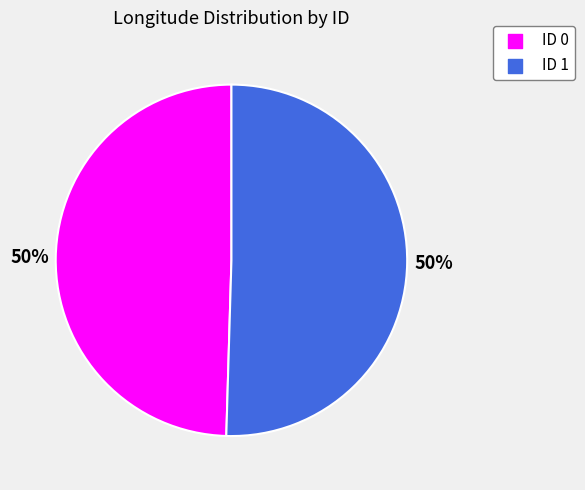

How many segments does this pie chart have?

2